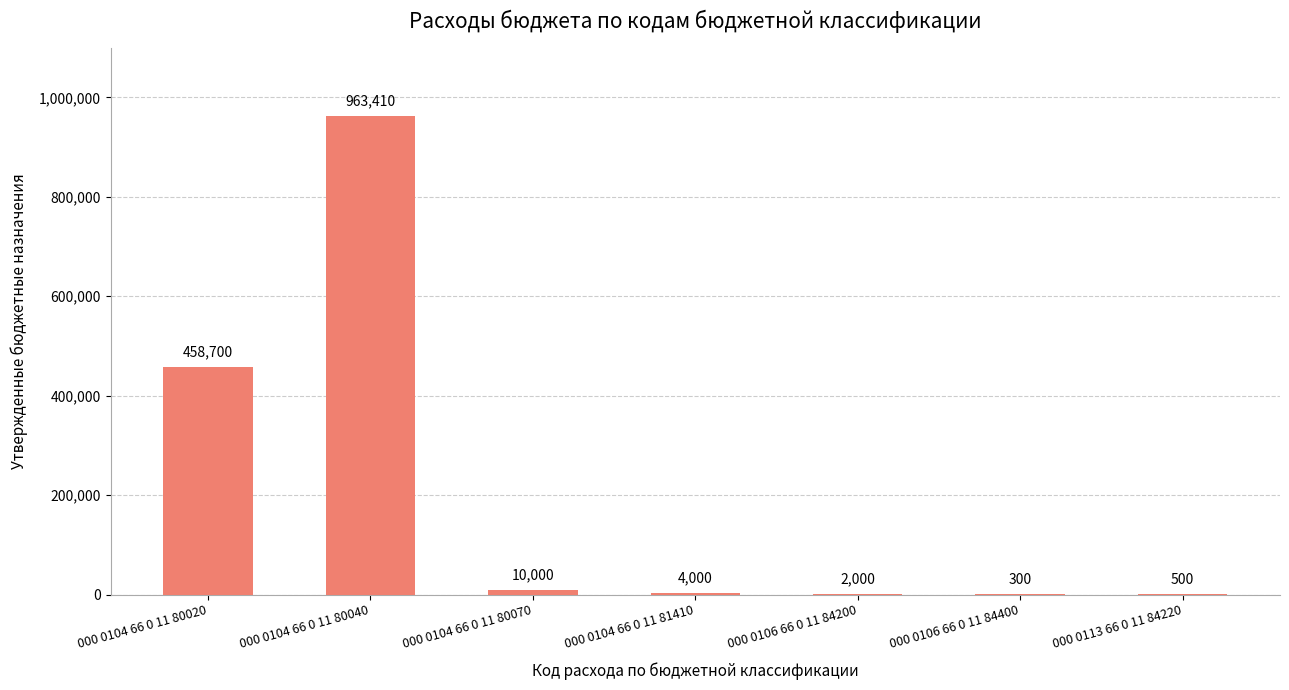

At which label does the data first exceed 4000?

000 0104 66 0 11 80020